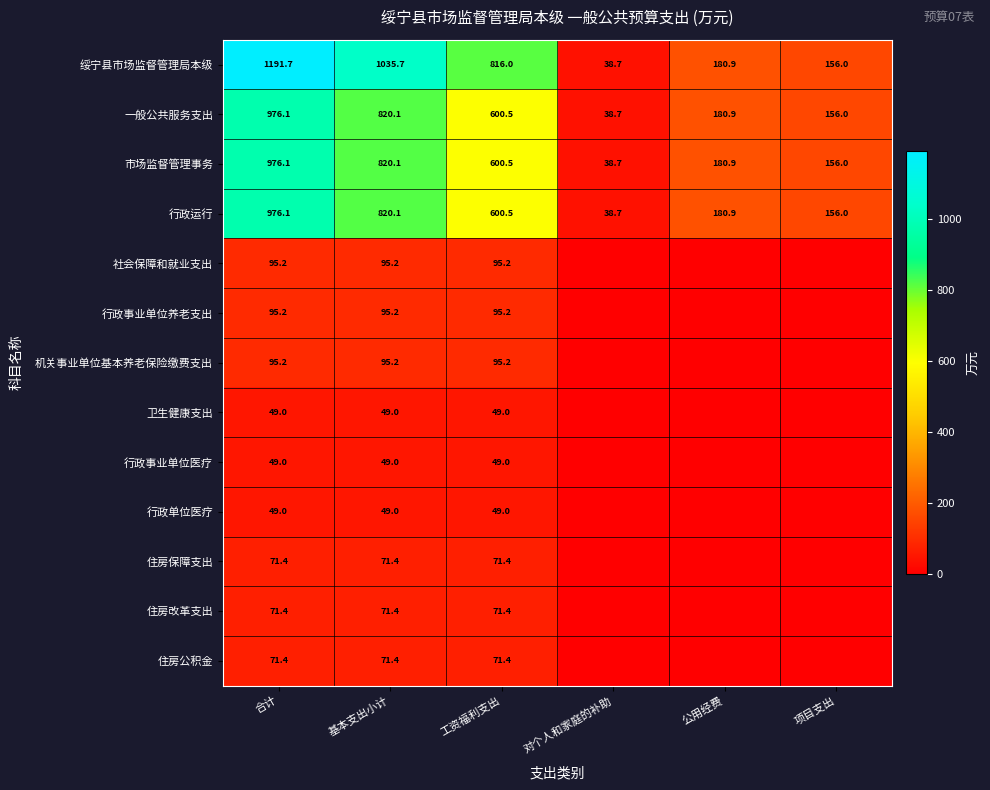

Is the value of 住房公积金 at 基本支出小计 greater than the value of 行政运行 at 公用经费?

No